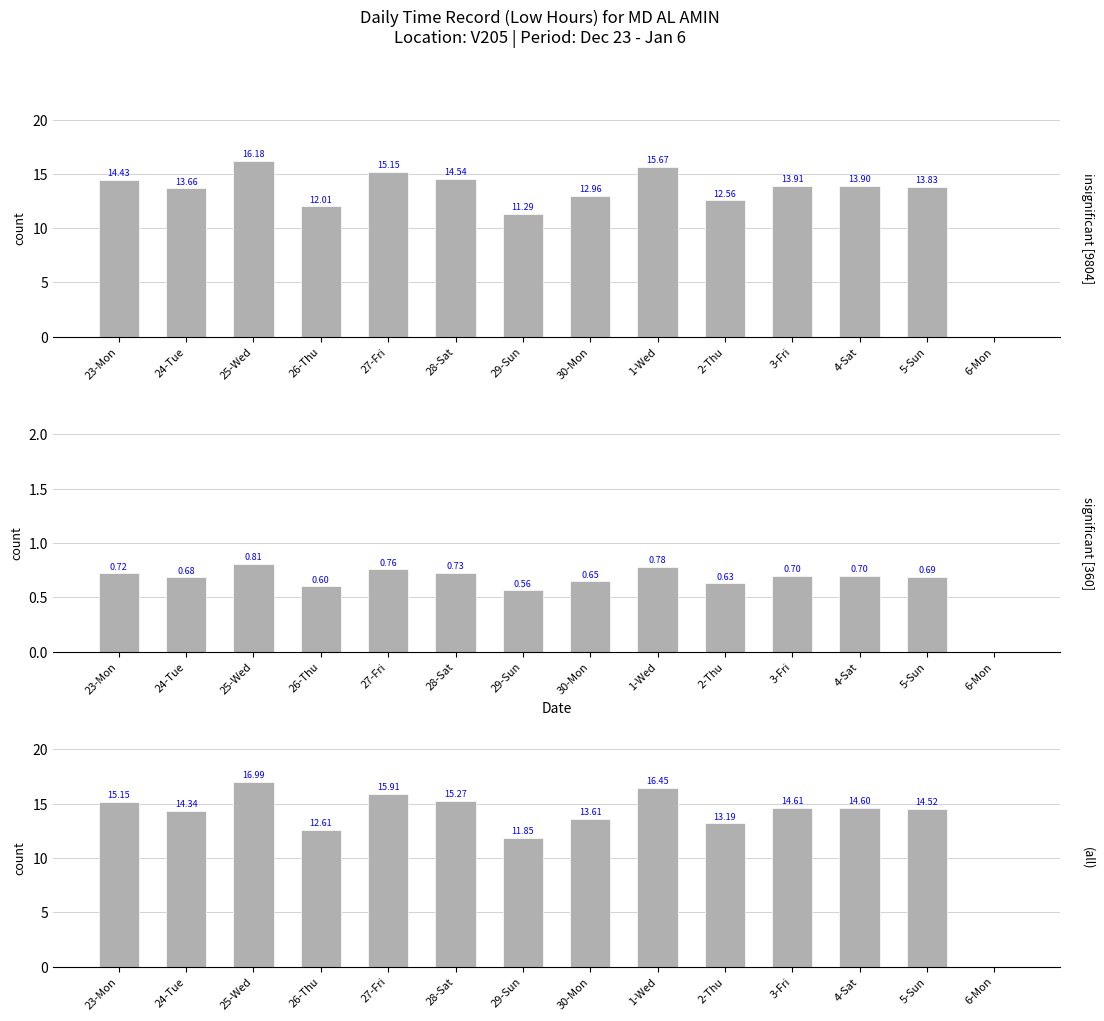

List the labels in order of value, smallest first.

6-Mon, 29-Sun, 26-Thu, 2-Thu, 30-Mon, 24-Tue, 5-Sun, 4-Sat, 3-Fri, 23-Mon, 28-Sat, 27-Fri, 1-Wed, 25-Wed